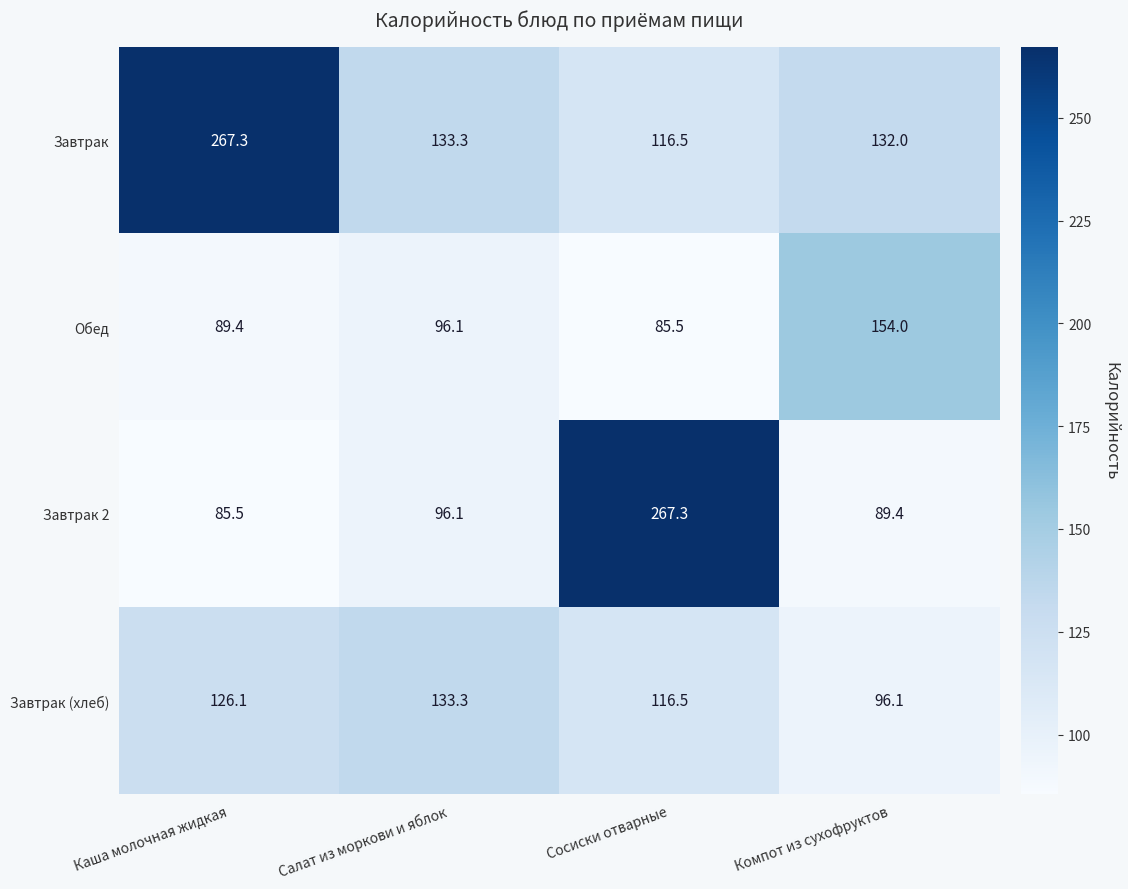

Which series has the widest spread of values?

Завтрак 2